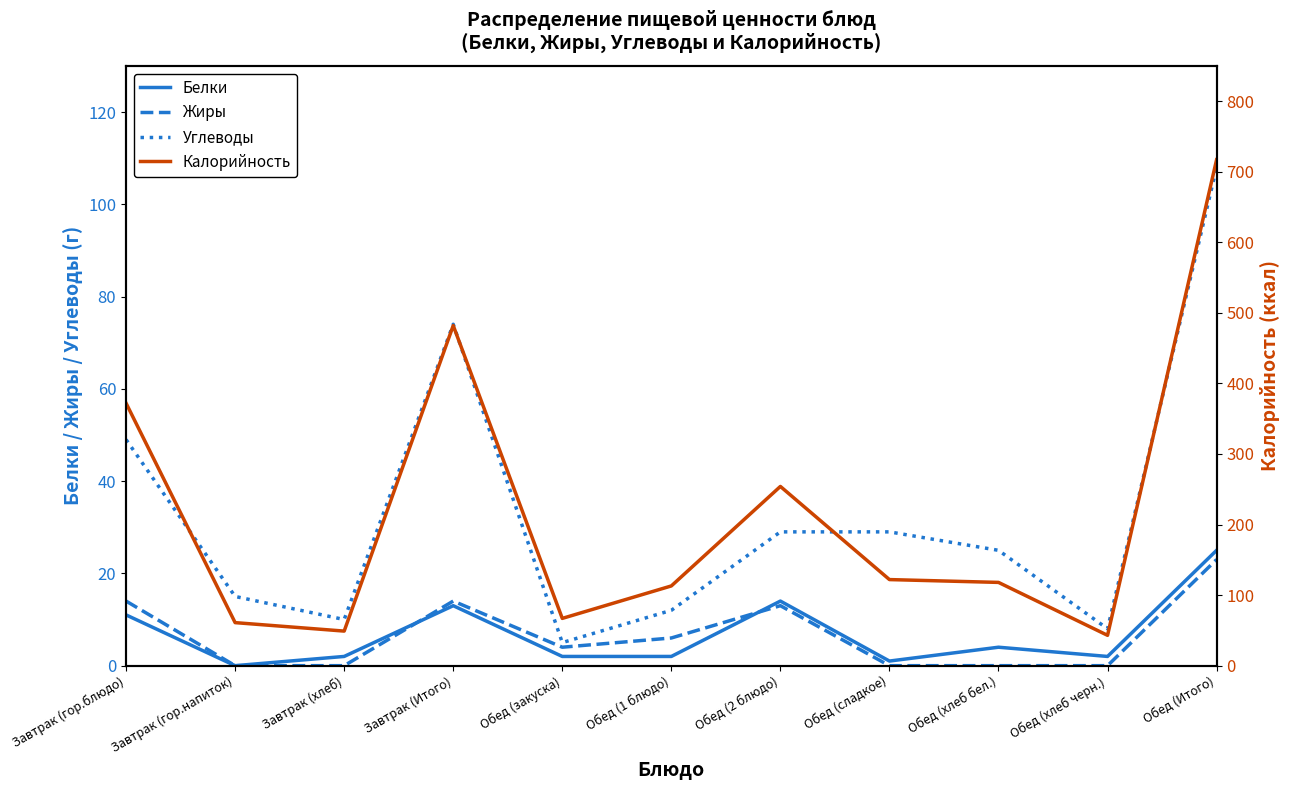

Between Завтрак (гор.блюдо) and Завтрак (Итого), which is larger?

Завтрак (Итого)